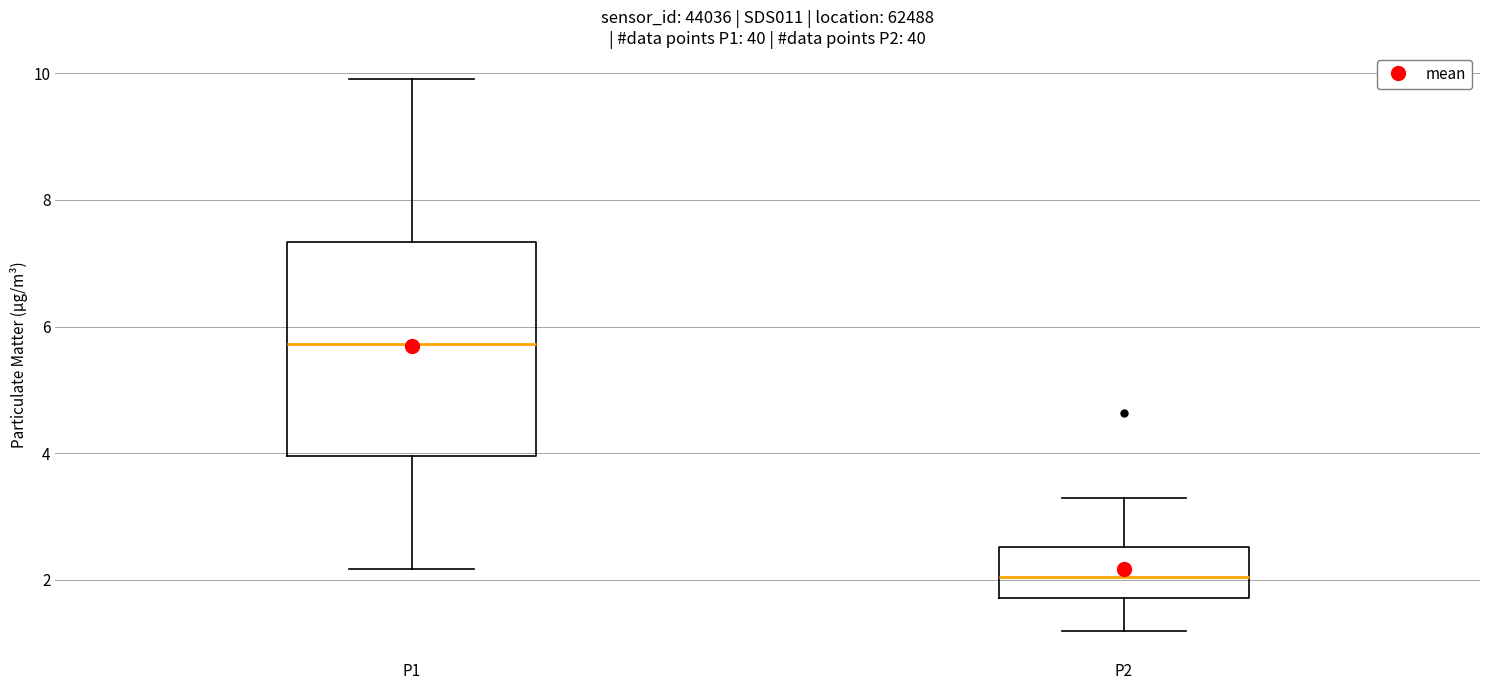

Reading left to right, transcribe this box plot: for each box, give where its median line is, the range the box spans, and where its two whiskers end, as read against the y-axis. The values are not printed on the chart, so give them approximately, as read against the axis.

P1: median 5.8, box 4.0 to 7.4, whiskers 2.2 to 10.0
P2: median 2.0, box 1.8 to 2.6, whiskers 1.2 to 3.4